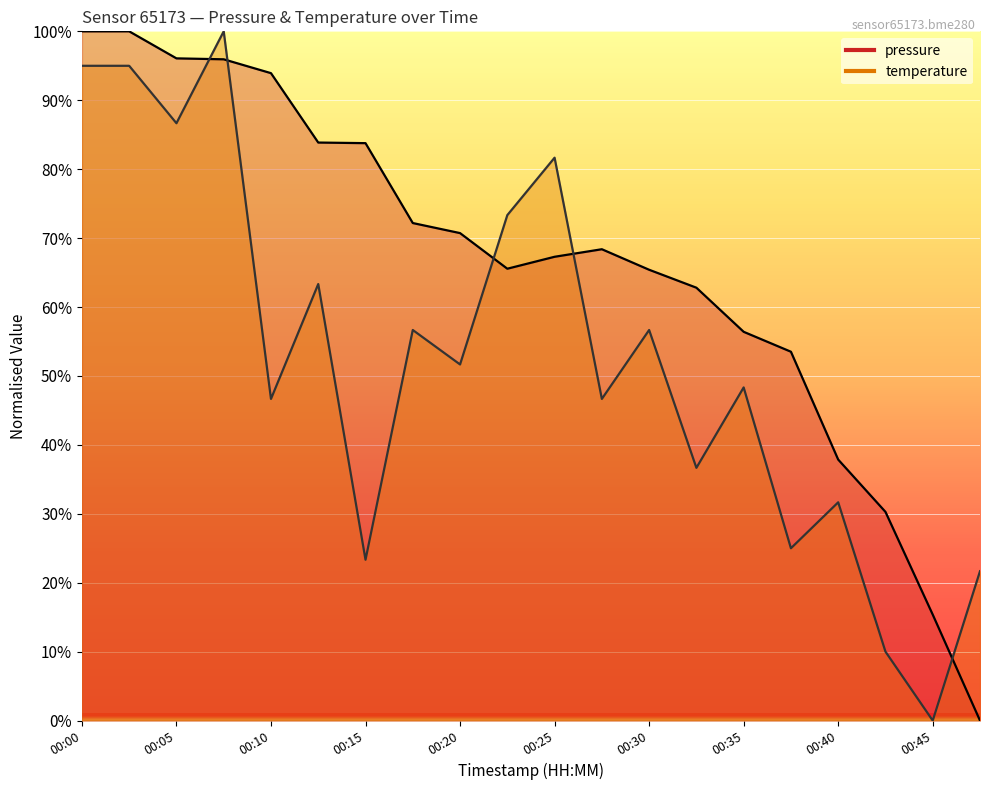

What is the total value across all series at 00:20?

122.4